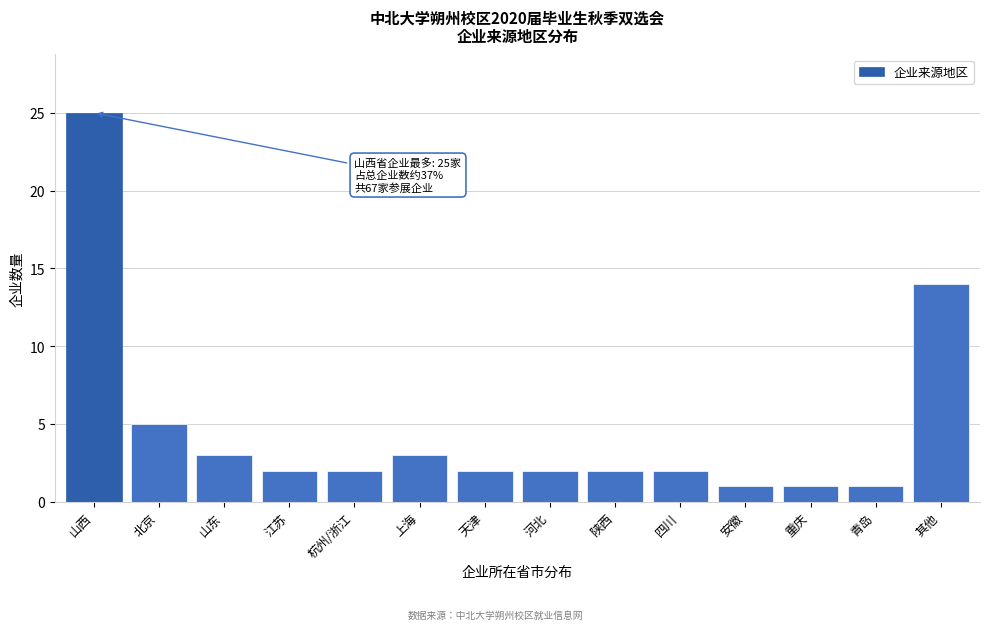

Reading right to left, extract all data points from this chart.

14	1	1	1	2	2	2	2	3	2	2	3	5	25